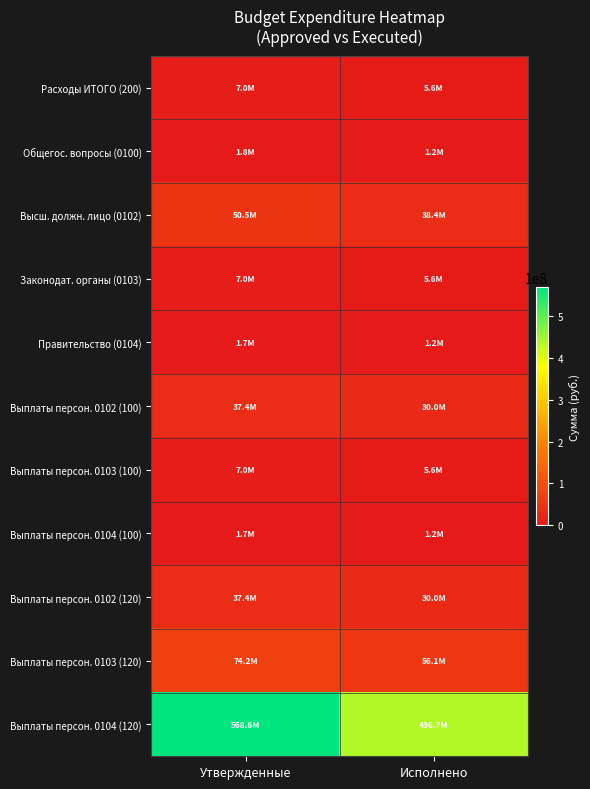

Which series changed the most between Утвержденные and Исполнено?

Выплаты персон. 0104 (120)